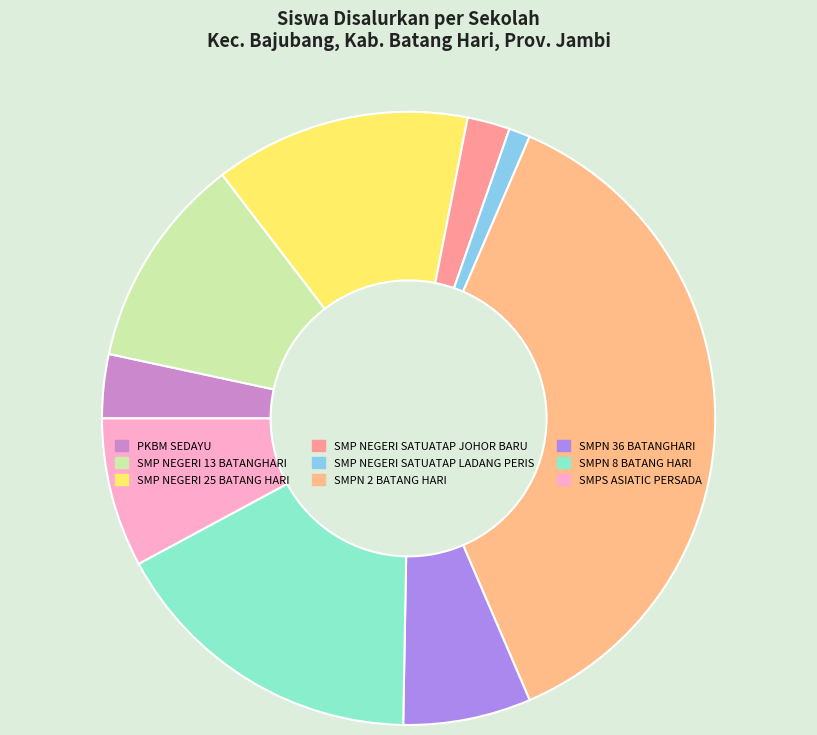

Is SMPS ASIATIC PERSADA the majority of the pie?

No